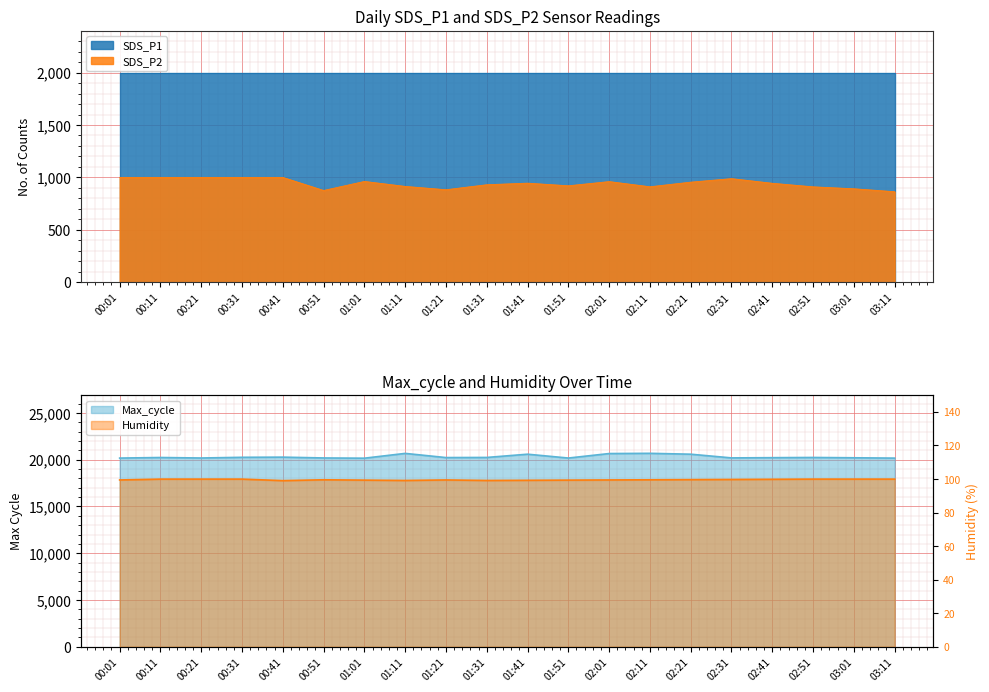

True or false: SDS_P2 and Humidity intersect in this chart.

False